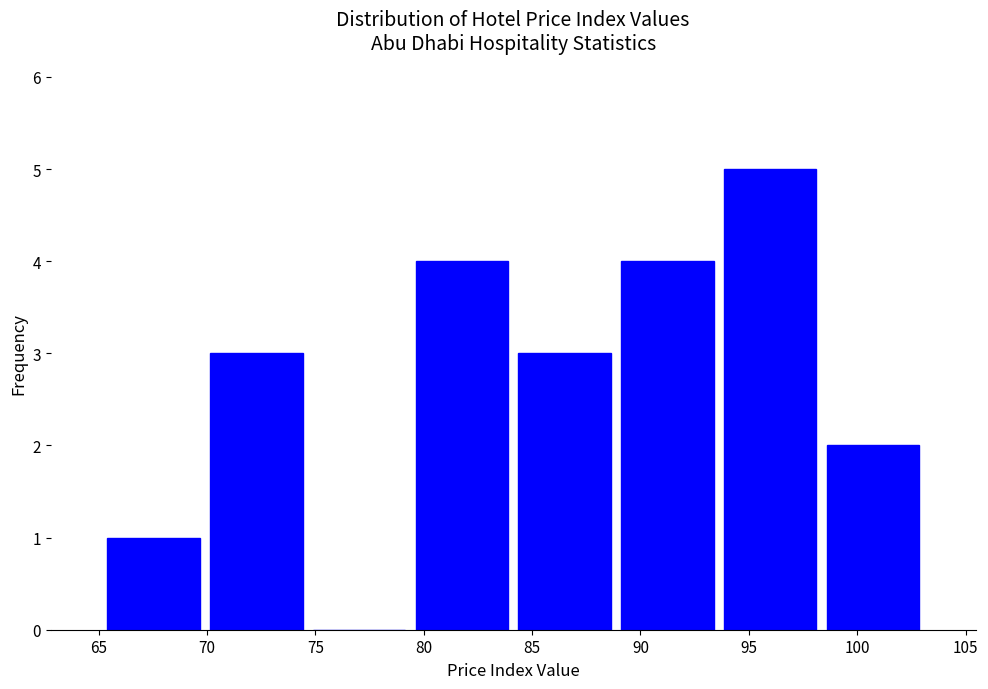

How tall is the bar that spans 89.0 to 93.5 on the x-axis? Neither the bar edges nor the heights are printed on the chart, so give them approximately, as read against the axes.

4